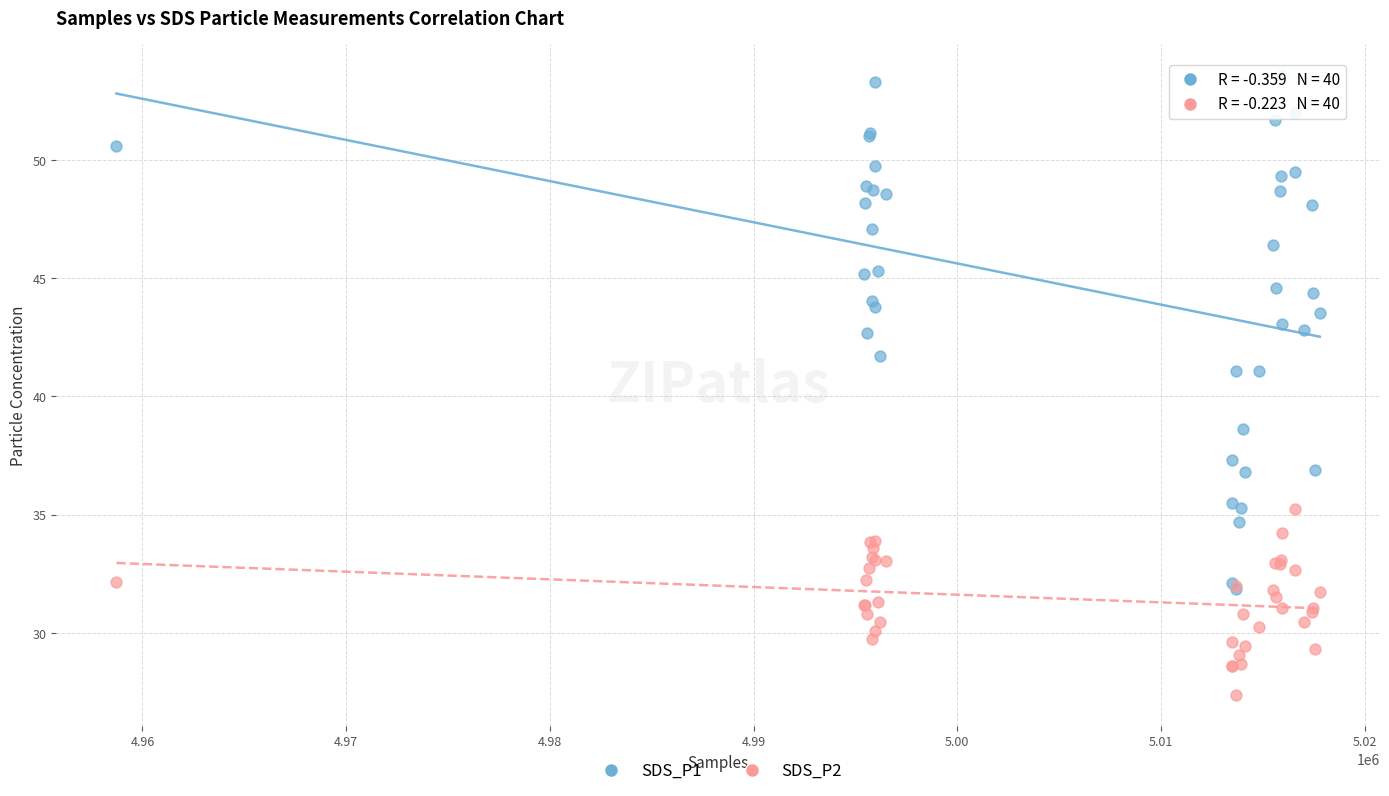

What are all the series names shown in the legend?

SDS_P1, SDS_P2